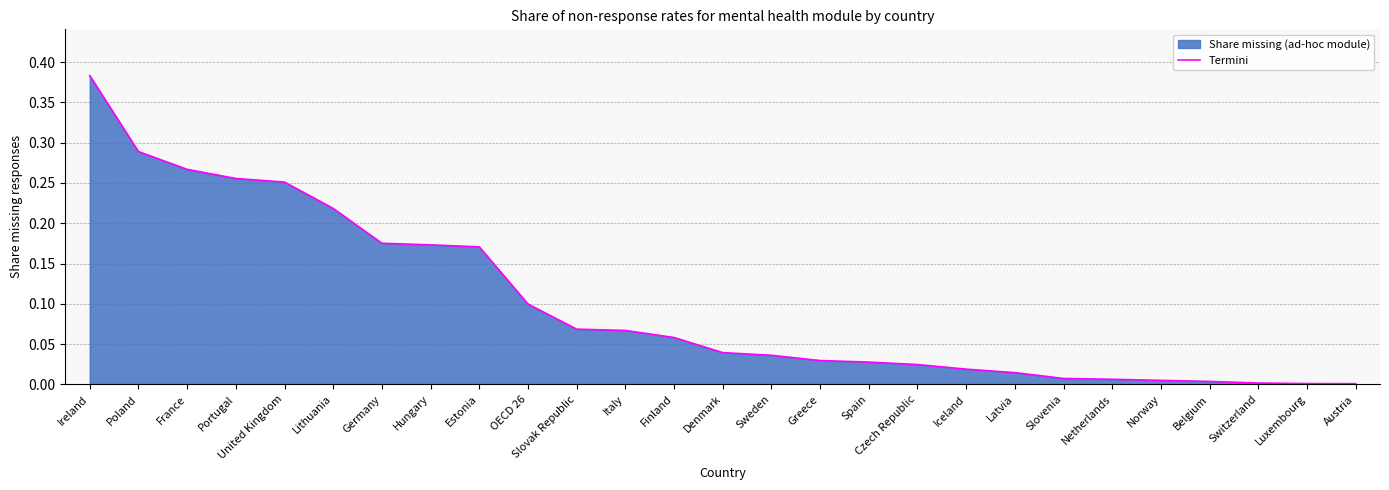

What is the label of the 25th point from the right?

France